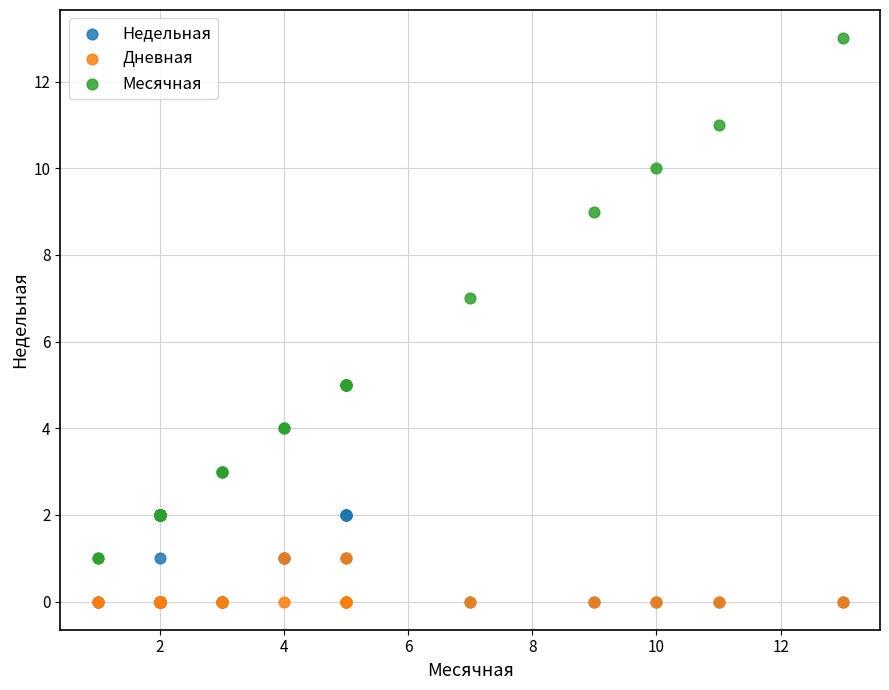

Which series reaches the maximum Y coordinate?

Месячная